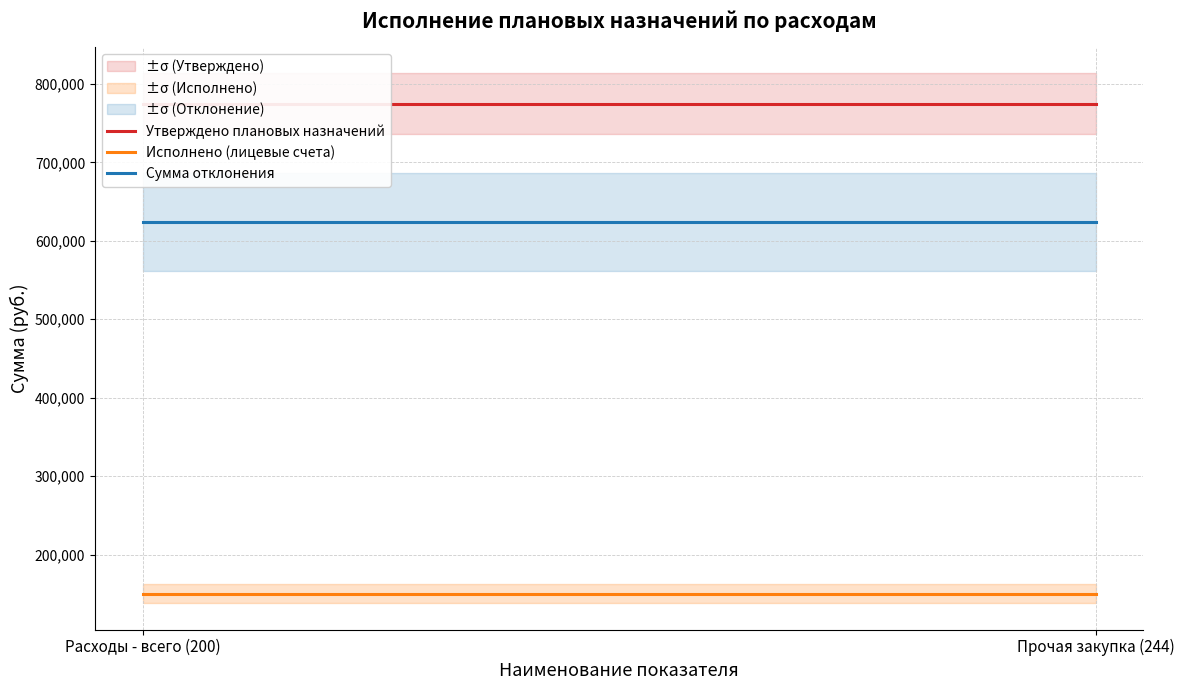

Is the value of Утверждено плановых назначений at Расходы - всего (200) greater than the value of Сумма отклонения at Расходы - всего (200)?

Yes